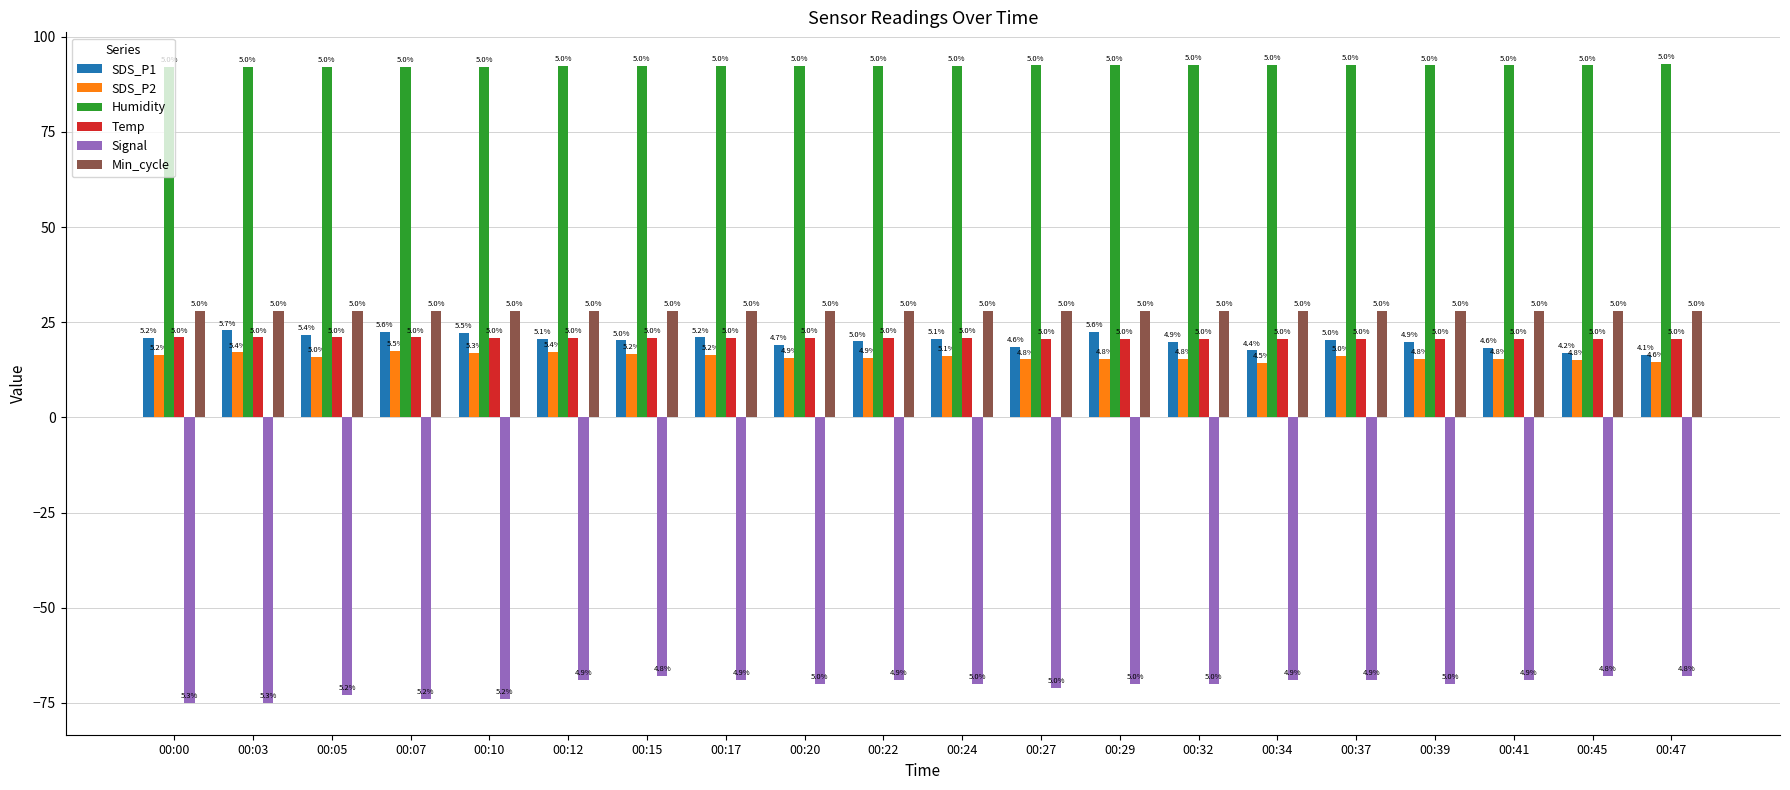

What are all the series names shown in the legend?

SDS_P1, SDS_P2, Humidity, Temp, Signal, Min_cycle